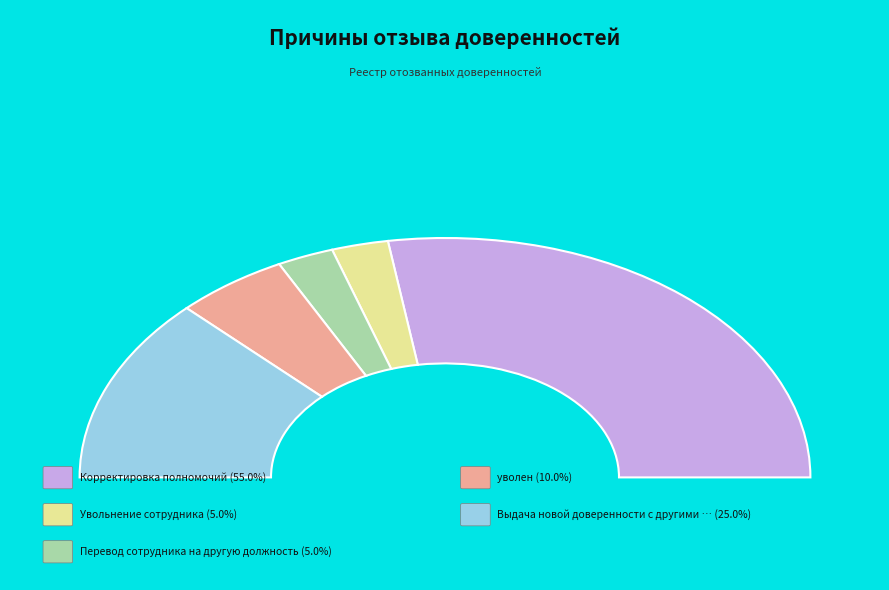

Which category has the smallest portion of the pie?

Увольнение сотрудника